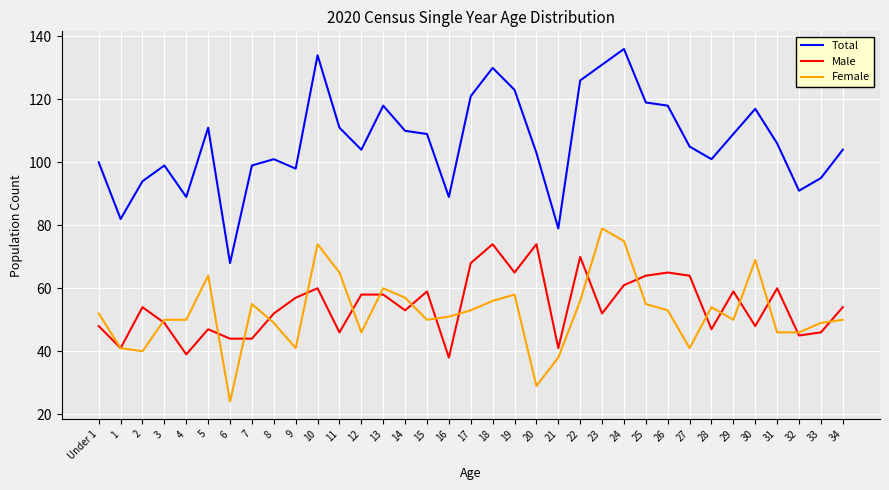

What position from the right is 8?

27